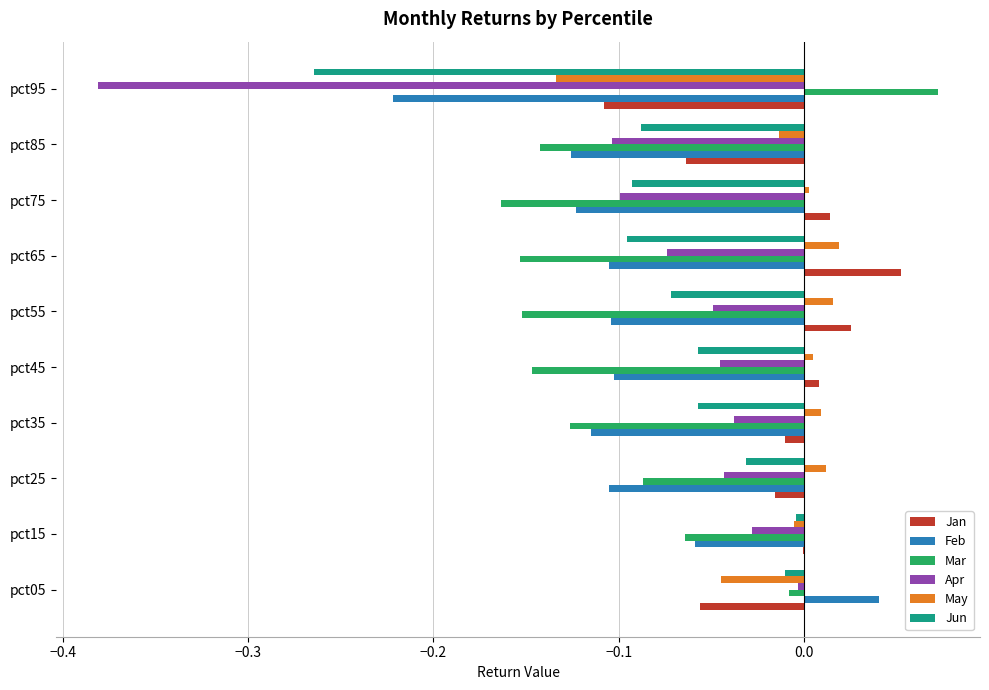

Which category has the highest value in the Jan series?

pct65